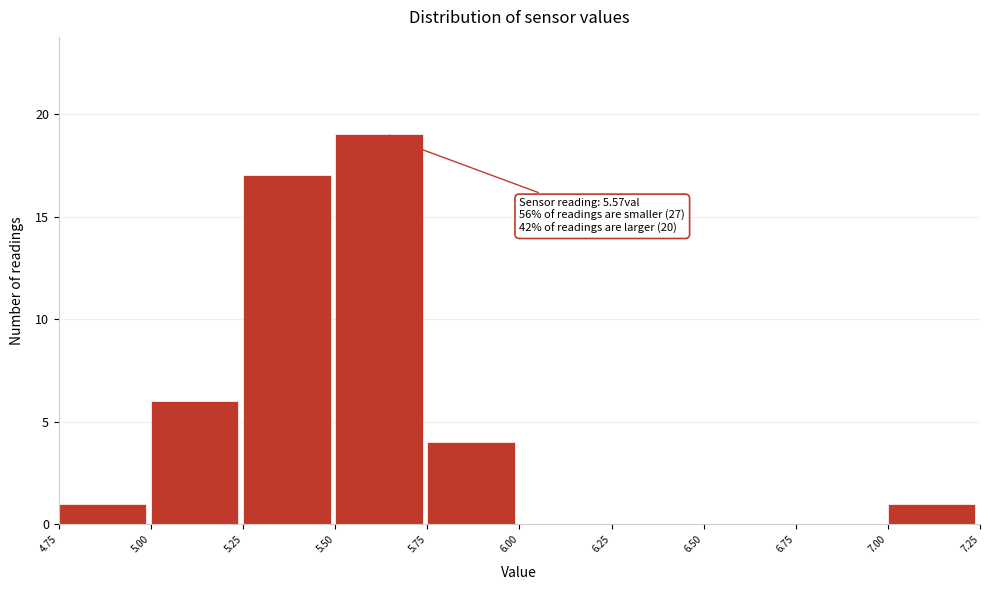

Which range on the x-axis has the tallest bar?

5.50 to 5.75